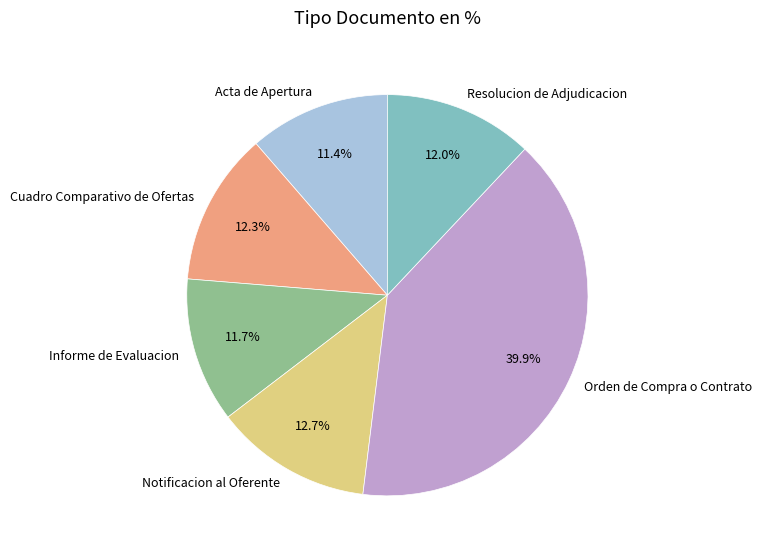

Combined, do Notificacion al Oferente and Orden de Compra o Contrato account for over 50%?

Yes